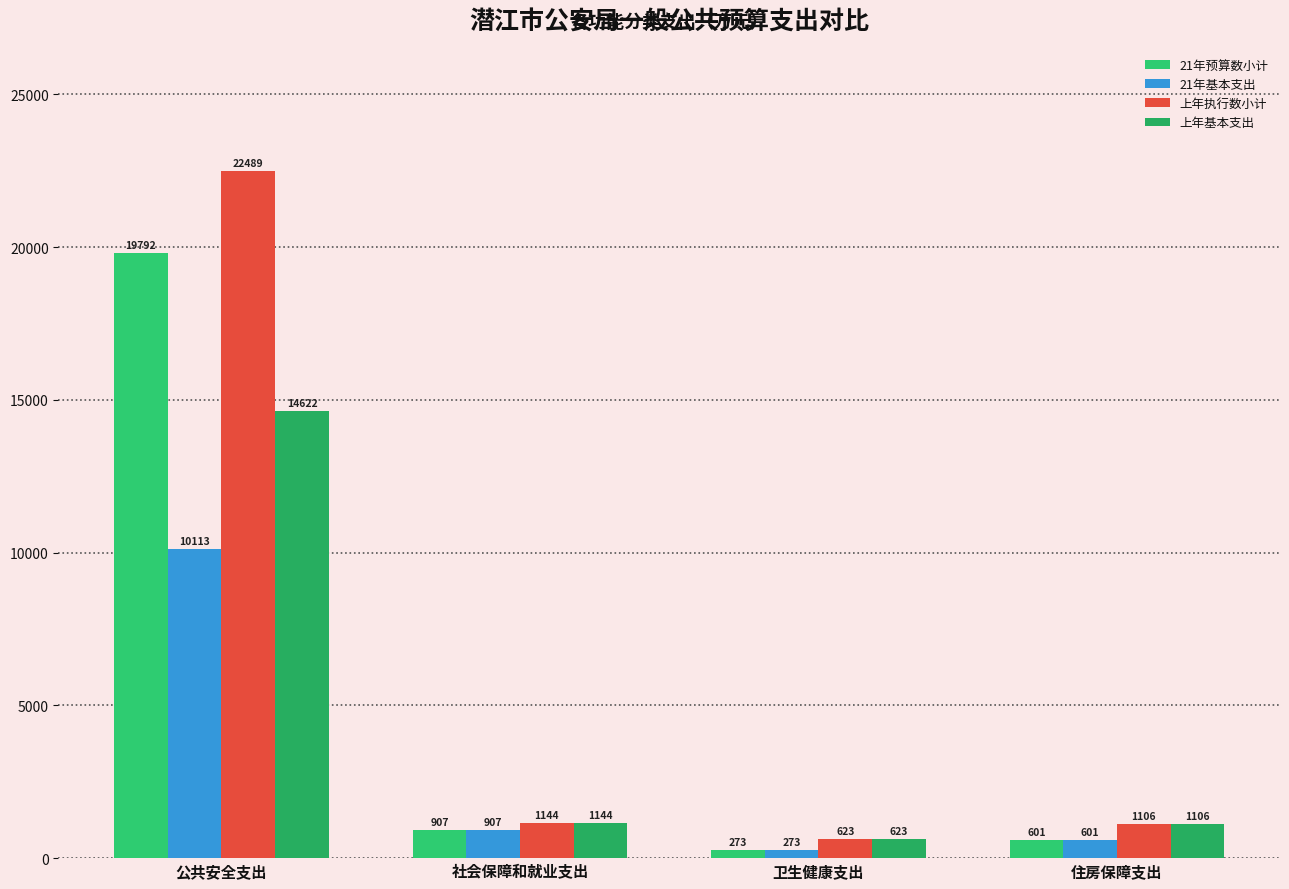

How many bars are there in total?

16